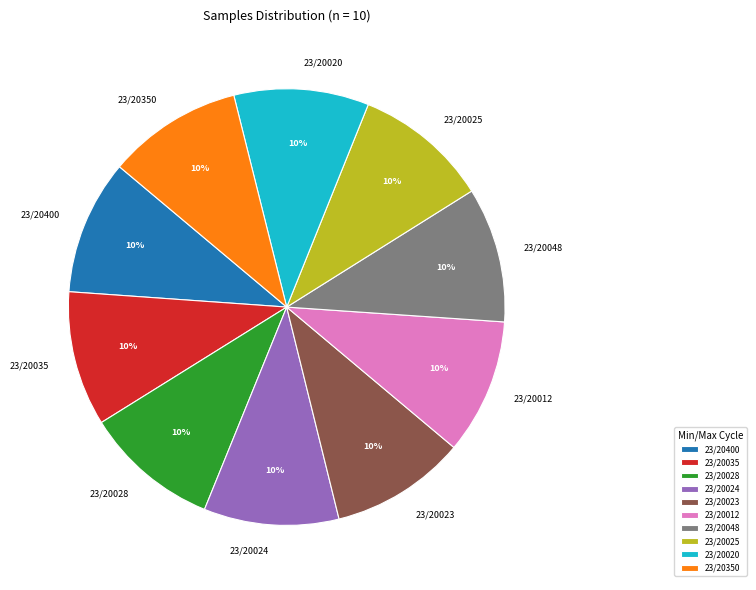

What is the ratio of the value at 23/20023 to the value at 23/20048?

1.0